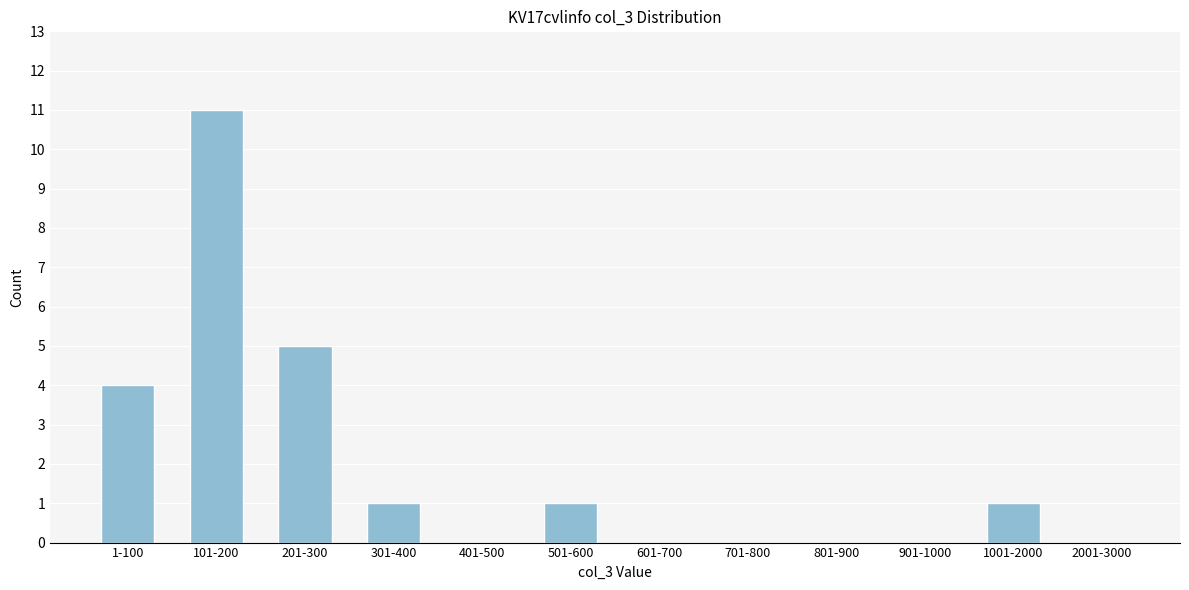

Reading right to left, transcribe all the data shown in this chart.

2001-3000=0	1001-2000=1	901-1000=0	801-900=0	701-800=0	601-700=0	501-600=1	401-500=0	301-400=1	201-300=5	101-200=11	1-100=4